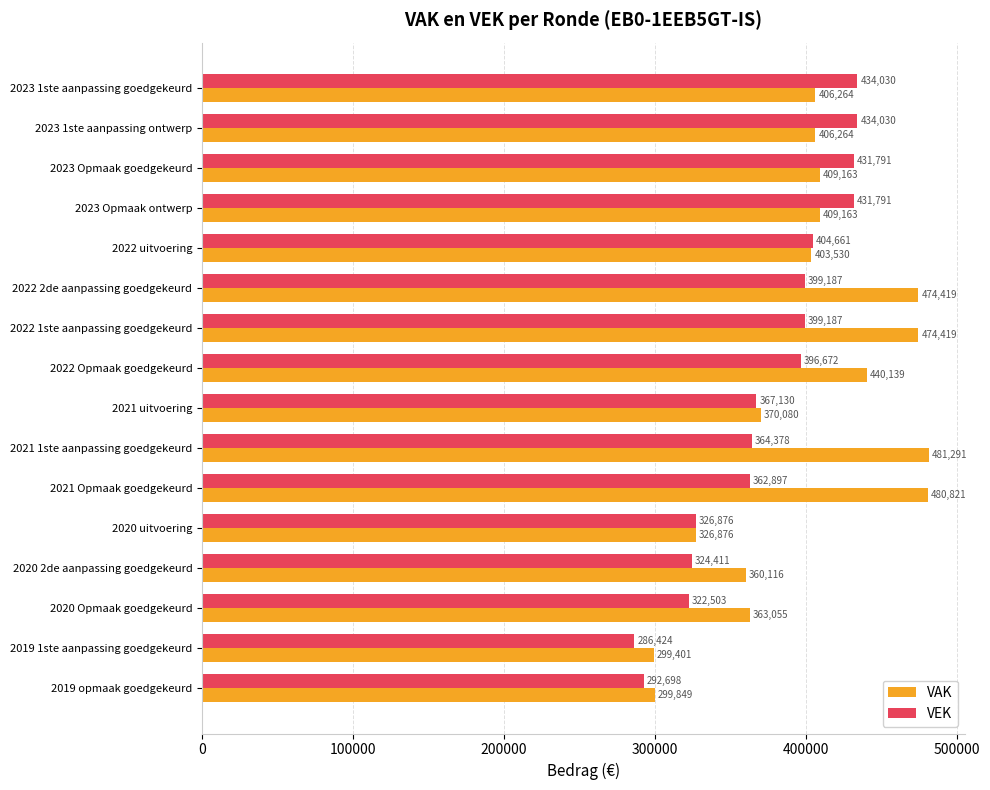

Which label corresponds to the largest value in the chart?

2021 1ste aanpassing goedgekeurd